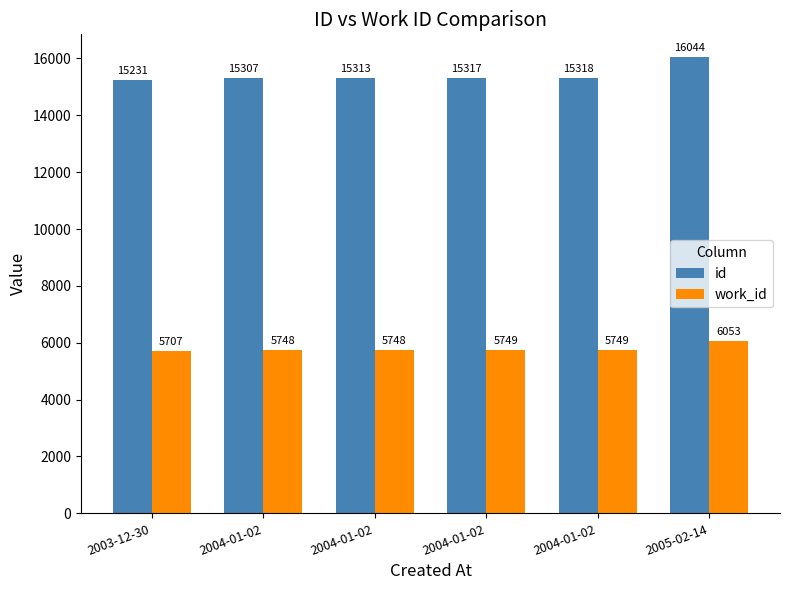

What is the maximum value for work_id?

6053